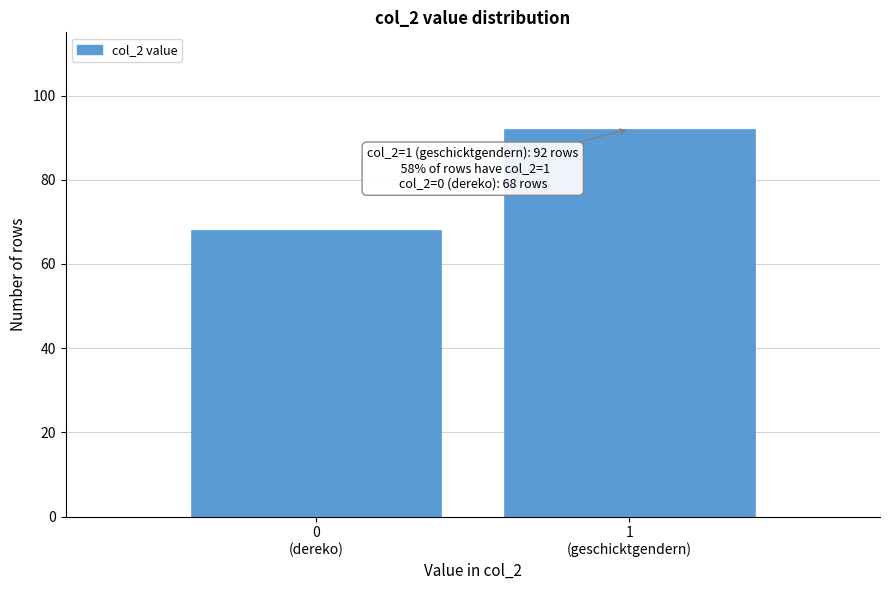

Reading left to right, transcribe all the data shown in this chart.

68	92